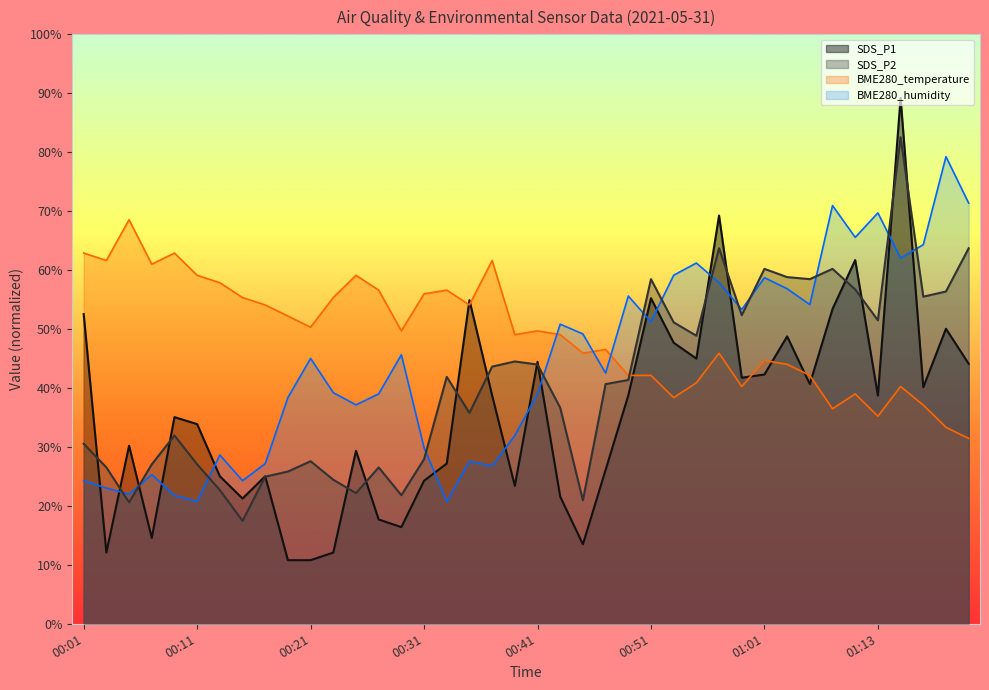

Reading left to right, extract all data points from this chart.

BME280_temperature: 00:01=62.9	00:03=61.6	00:05=68.6	00:07=61.0	00:09=62.9	00:11=59.1	00:13=57.9	00:15=55.3	00:17=54.1	00:19=52.2	00:21=50.3	00:23=55.3	00:25=59.1	00:27=56.6	00:29=49.7	00:31=56.0	00:33=56.6	00:35=54.1	00:37=61.6	00:39=49.1	00:41=49.7	00:43=49.1	00:45=45.9	00:47=46.5	00:49=42.1	00:51=42.1	00:53=38.4	00:55=40.9	00:57=45.9	00:59=40.3	01:01=44.7	01:04=44.0	01:06=42.1	01:08=36.5	01:10=39.0	01:13=35.2	01:15=40.3	01:17=37.1	01:19=33.3	01:22=31.4
BME280_humidity: 00:01=24.3	00:03=23.0	00:05=22.0	00:07=25.3	00:09=21.8	00:11=20.7	00:13=28.6	00:15=24.3	00:17=27.2	00:19=38.4	00:21=45.0	00:23=39.2	00:25=37.1	00:27=39.0	00:29=45.6	00:31=29.9	00:33=20.7	00:35=27.6	00:37=26.8	00:39=32.0	00:41=39.0	00:43=50.8	00:45=49.2	00:47=42.5	00:49=55.6	00:51=51.2	00:53=59.1	00:55=61.2	00:57=57.9	00:59=53.3	01:01=58.7	01:04=56.8	01:06=54.1	01:08=71.0	01:10=65.6	01:13=69.7	01:15=62.0	01:17=64.3	01:19=79.3	01:22=71.4
SDS_P1: 00:01=52.5	00:03=12.1	00:05=30.2	00:07=14.6	00:09=35.1	00:11=33.9	00:13=25.0	00:15=21.3	00:17=25.0	00:19=10.8	00:21=10.8	00:23=12.1	00:25=29.3	00:27=17.7	00:29=16.4	00:31=24.3	00:33=27.2	00:35=54.9	00:37=38.7	00:39=23.4	00:41=44.4	00:43=21.6	00:45=13.5	00:47=26.1	00:49=38.7	00:51=55.2	00:53=47.7	00:55=45.0	00:57=69.3	00:59=41.7	01:01=42.3	01:04=48.8	01:06=40.7	01:08=53.4	01:10=61.7	01:13=38.7	01:15=89.2	01:17=40.1	01:19=50.1	01:22=44.1
SDS_P2: 00:01=30.5	00:03=26.5	00:05=20.6	00:07=27.1	00:09=31.9	00:11=27.1	00:13=22.7	00:15=17.5	00:17=25.0	00:19=25.8	00:21=27.6	00:23=24.4	00:25=22.2	00:27=26.5	00:29=21.8	00:31=27.9	00:33=41.9	00:35=35.8	00:37=43.6	00:39=44.5	00:41=44.0	00:43=36.6	00:45=20.9	00:47=40.7	00:49=41.4	00:51=58.5	00:53=51.1	00:55=48.9	00:57=63.7	00:59=52.4	01:01=60.2	01:04=58.8	01:06=58.5	01:08=60.2	01:10=56.7	01:13=51.5	01:15=82.5	01:17=55.5	01:19=56.4	01:22=63.7